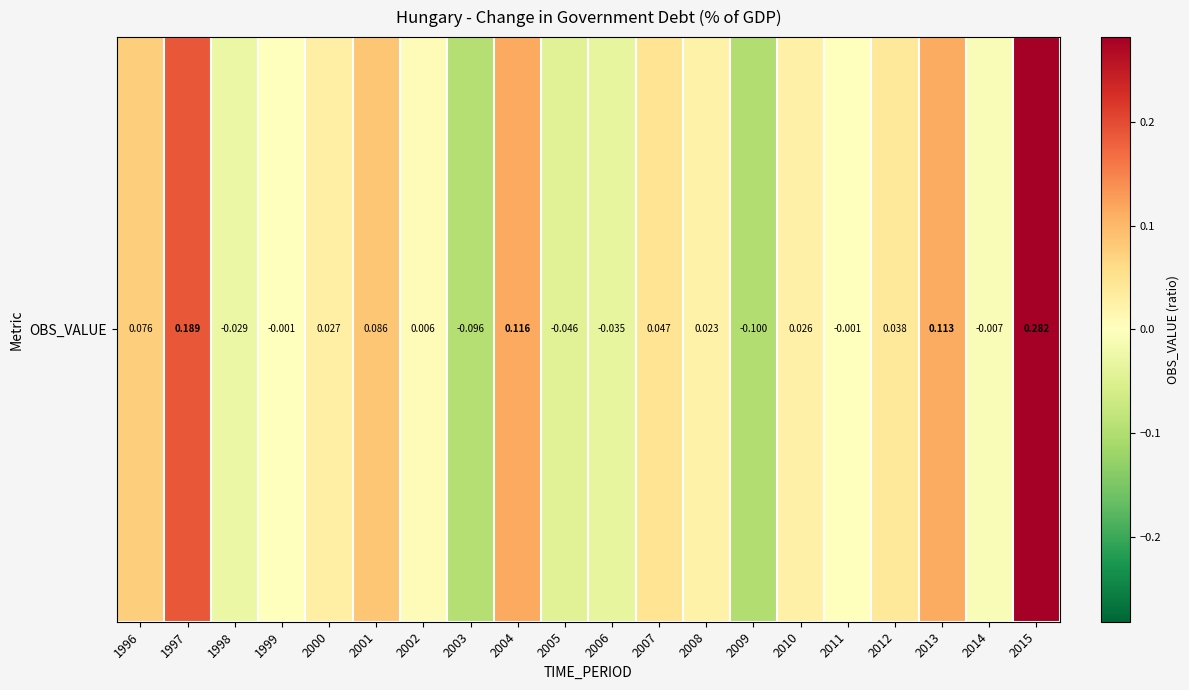

Reading left to right, what are all the values shown in this chart?

0.1	0.2	-0.0	-0.0	0.0	0.1	0.0	-0.1	0.1	-0.0	-0.0	0.0	0.0	-0.1	0.0	-0.0	0.0	0.1	-0.0	0.3